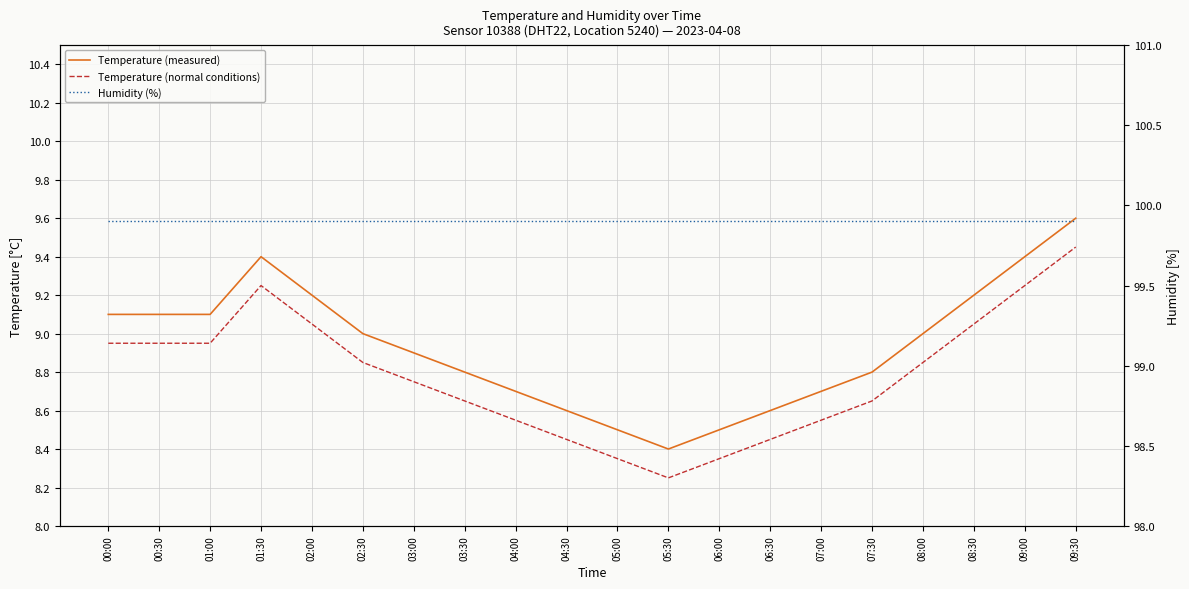

Which category has the highest value across all series?

00:00